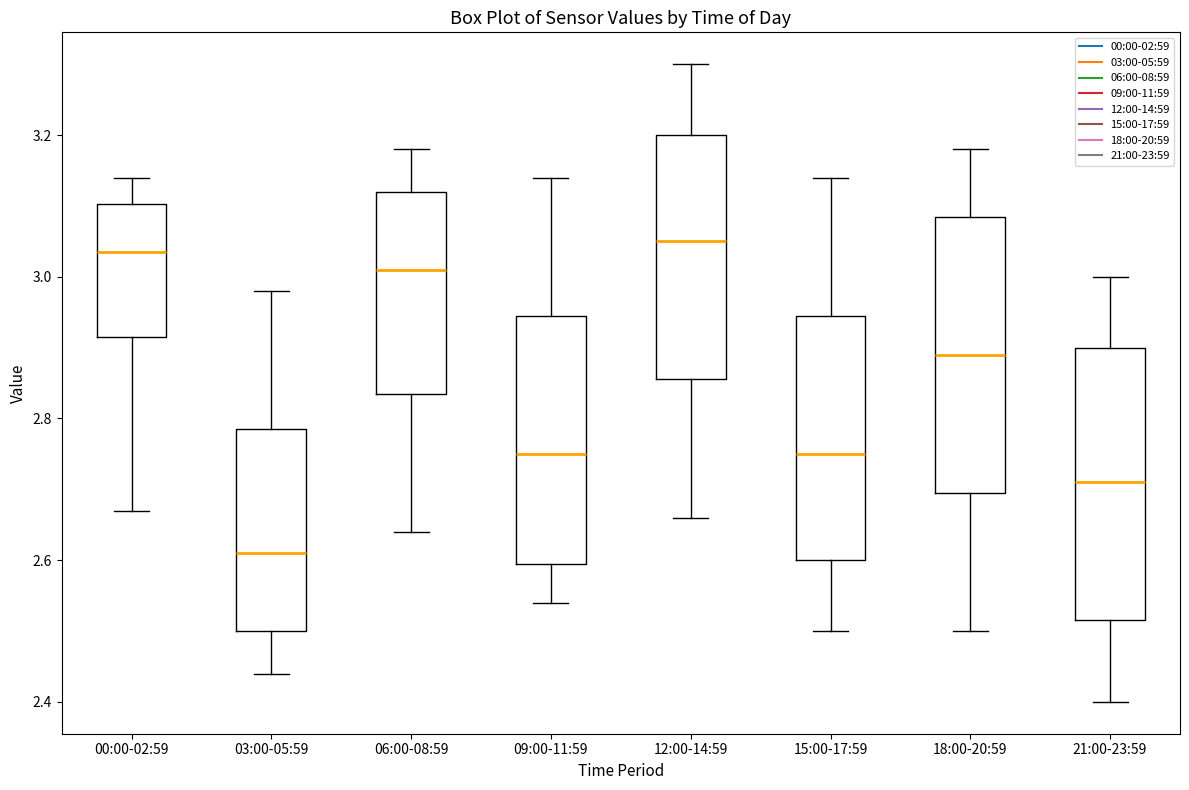

Reading left to right, transcribe this box plot: for each box, give where its median line is, the range the box spans, and where its two whiskers end, as read against the y-axis. The values are not printed on the chart, so give them approximately, as read against the axis.

00:00-02:59: median 3.04, box 2.92 to 3.10, whiskers 2.68 to 3.14
03:00-05:59: median 2.62, box 2.50 to 2.78, whiskers 2.44 to 2.98
06:00-08:59: median 3.02, box 2.84 to 3.12, whiskers 2.64 to 3.18
09:00-11:59: median 2.76, box 2.60 to 2.94, whiskers 2.54 to 3.14
12:00-14:59: median 3.06, box 2.86 to 3.20, whiskers 2.66 to 3.30
15:00-17:59: median 2.76, box 2.60 to 2.94, whiskers 2.50 to 3.14
18:00-20:59: median 2.90, box 2.70 to 3.08, whiskers 2.50 to 3.18
21:00-23:59: median 2.72, box 2.52 to 2.90, whiskers 2.40 to 3.00